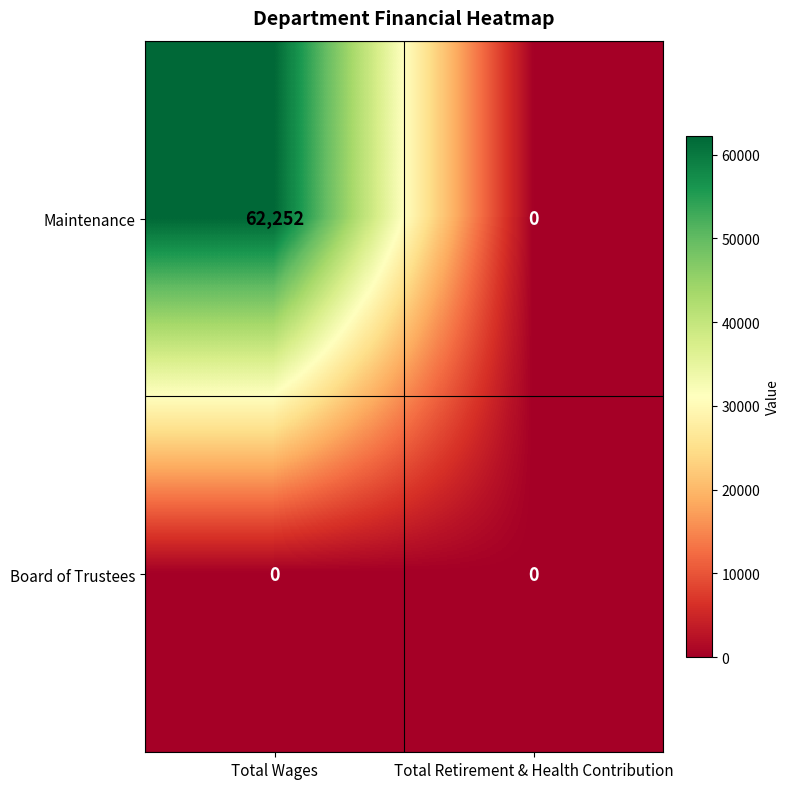

What is the difference between the highest and lowest values at Total Wages?

62252